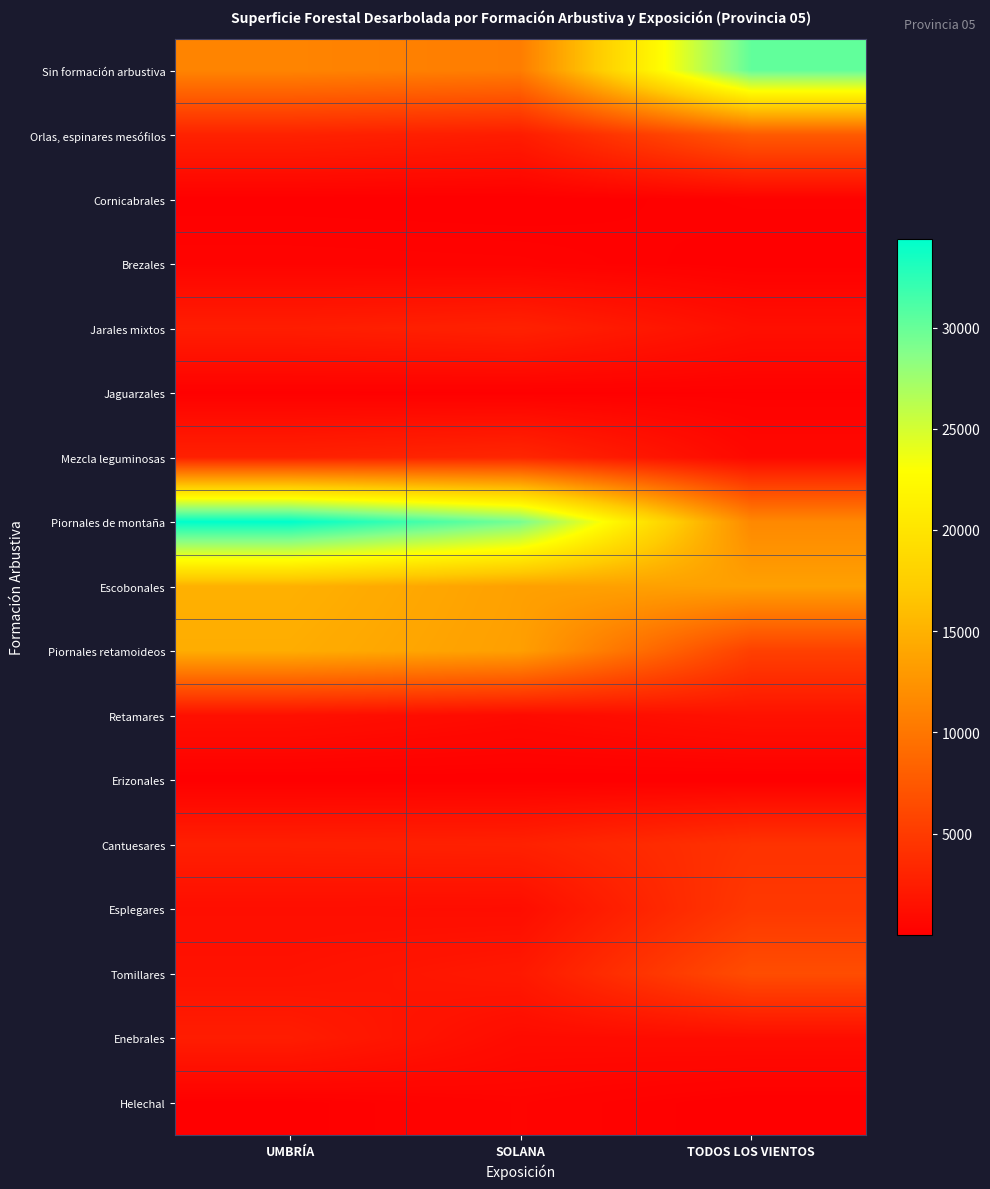

What is the total value across all series at TODOS LOS VIENTOS?

89147.0